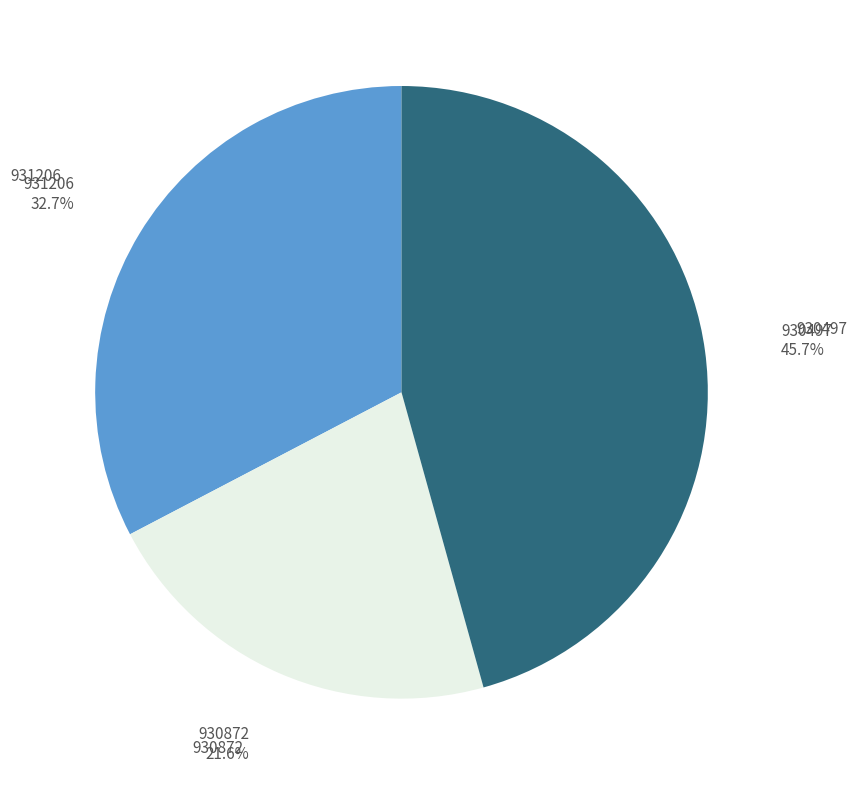

True or false: 931206 accounts for 41% of the total.

False